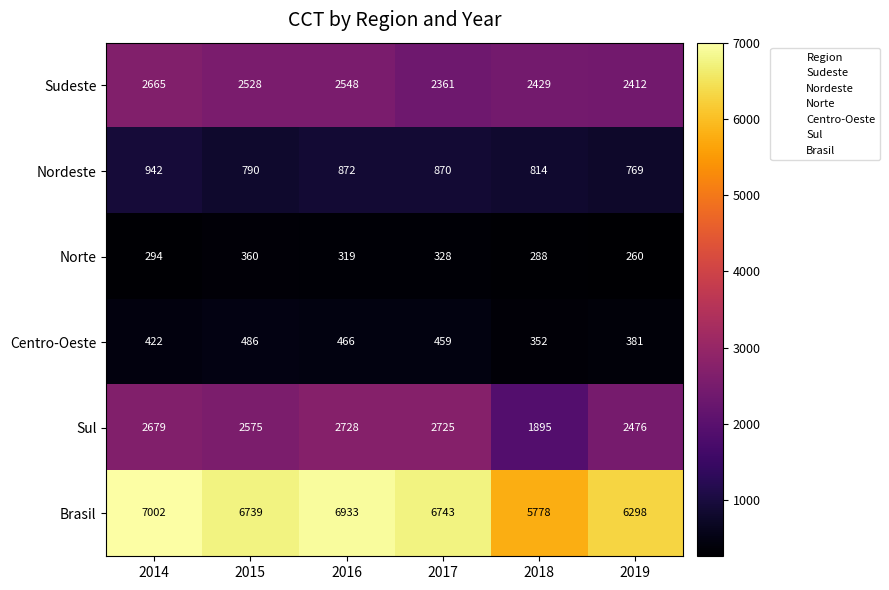

What is the total value across all series at 2019?

12596